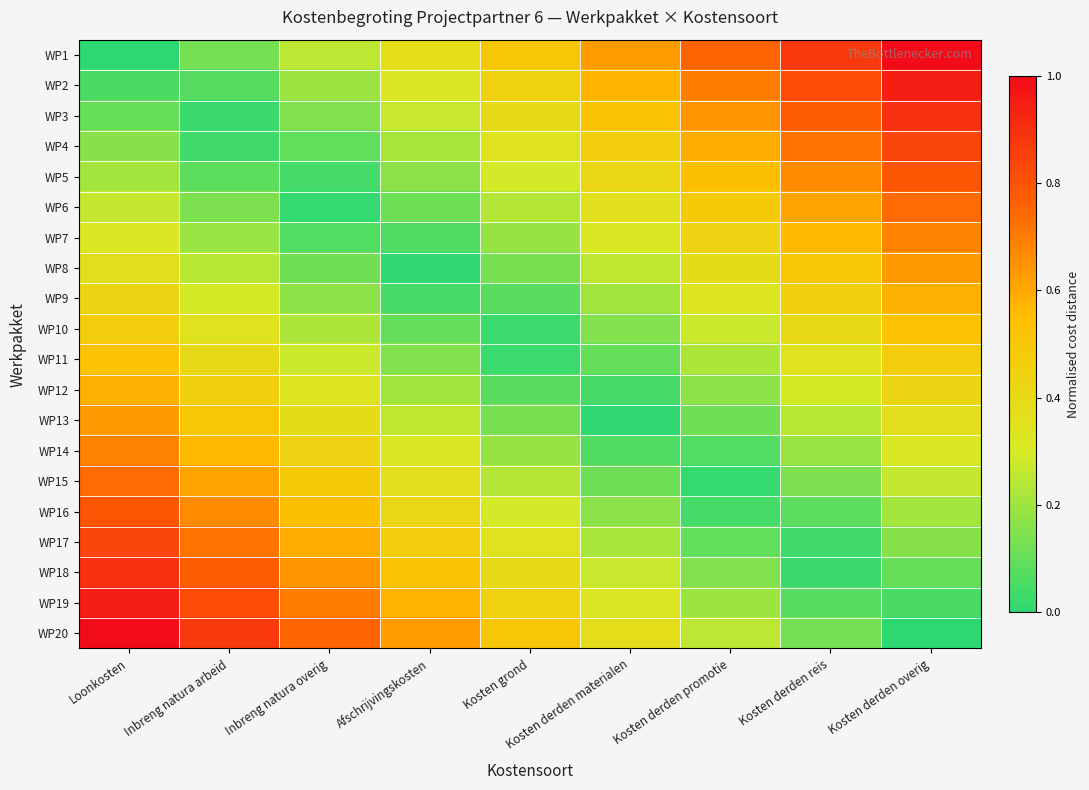

Reading left to right, what are all the values shown in this chart?

WP1: Loonkosten=0.0	Inbreng natura arbeid=0.1	Inbreng natura overig=0.2	Afschrijvingskosten=0.4	Kosten grond=0.5	Kosten derden materialen=0.6	Kosten derden promotie=0.8	Kosten derden reis=0.9	Kosten derden overig=1.0
WP2: Loonkosten=0.1	Inbreng natura arbeid=0.1	Inbreng natura overig=0.2	Afschrijvingskosten=0.3	Kosten grond=0.4	Kosten derden materialen=0.6	Kosten derden promotie=0.7	Kosten derden reis=0.8	Kosten derden overig=0.9
WP3: Loonkosten=0.1	Inbreng natura arbeid=0.0	Inbreng natura overig=0.1	Afschrijvingskosten=0.3	Kosten grond=0.4	Kosten derden materialen=0.5	Kosten derden promotie=0.6	Kosten derden reis=0.8	Kosten derden overig=0.9
WP4: Loonkosten=0.2	Inbreng natura arbeid=0.0	Inbreng natura overig=0.1	Afschrijvingskosten=0.2	Kosten grond=0.3	Kosten derden materialen=0.5	Kosten derden promotie=0.6	Kosten derden reis=0.7	Kosten derden overig=0.8
WP5: Loonkosten=0.2	Inbreng natura arbeid=0.1	Inbreng natura overig=0.0	Afschrijvingskosten=0.2	Kosten grond=0.3	Kosten derden materialen=0.4	Kosten derden promotie=0.5	Kosten derden reis=0.7	Kosten derden overig=0.8
WP6: Loonkosten=0.3	Inbreng natura arbeid=0.1	Inbreng natura overig=0.0	Afschrijvingskosten=0.1	Kosten grond=0.2	Kosten derden materialen=0.4	Kosten derden promotie=0.5	Kosten derden reis=0.6	Kosten derden overig=0.7
WP7: Loonkosten=0.3	Inbreng natura arbeid=0.2	Inbreng natura overig=0.1	Afschrijvingskosten=0.1	Kosten grond=0.2	Kosten derden materialen=0.3	Kosten derden promotie=0.4	Kosten derden reis=0.6	Kosten derden overig=0.7
WP8: Loonkosten=0.4	Inbreng natura arbeid=0.2	Inbreng natura overig=0.1	Afschrijvingskosten=0.0	Kosten grond=0.1	Kosten derden materialen=0.3	Kosten derden promotie=0.4	Kosten derden reis=0.5	Kosten derden overig=0.6
WP9: Loonkosten=0.4	Inbreng natura arbeid=0.3	Inbreng natura overig=0.2	Afschrijvingskosten=0.0	Kosten grond=0.1	Kosten derden materialen=0.2	Kosten derden promotie=0.3	Kosten derden reis=0.5	Kosten derden overig=0.6
WP10: Loonkosten=0.5	Inbreng natura arbeid=0.3	Inbreng natura overig=0.2	Afschrijvingskosten=0.1	Kosten grond=0.0	Kosten derden materialen=0.2	Kosten derden promotie=0.3	Kosten derden reis=0.4	Kosten derden overig=0.5
WP11: Loonkosten=0.5	Inbreng natura arbeid=0.4	Inbreng natura overig=0.3	Afschrijvingskosten=0.2	Kosten grond=0.0	Kosten derden materialen=0.1	Kosten derden promotie=0.2	Kosten derden reis=0.3	Kosten derden overig=0.5
WP12: Loonkosten=0.6	Inbreng natura arbeid=0.5	Inbreng natura overig=0.3	Afschrijvingskosten=0.2	Kosten grond=0.1	Kosten derden materialen=0.0	Kosten derden promotie=0.2	Kosten derden reis=0.3	Kosten derden overig=0.4
WP13: Loonkosten=0.6	Inbreng natura arbeid=0.5	Inbreng natura overig=0.4	Afschrijvingskosten=0.3	Kosten grond=0.1	Kosten derden materialen=0.0	Kosten derden promotie=0.1	Kosten derden reis=0.2	Kosten derden overig=0.4
WP14: Loonkosten=0.7	Inbreng natura arbeid=0.6	Inbreng natura overig=0.4	Afschrijvingskosten=0.3	Kosten grond=0.2	Kosten derden materialen=0.1	Kosten derden promotie=0.1	Kosten derden reis=0.2	Kosten derden overig=0.3
WP15: Loonkosten=0.7	Inbreng natura arbeid=0.6	Inbreng natura overig=0.5	Afschrijvingskosten=0.4	Kosten grond=0.2	Kosten derden materialen=0.1	Kosten derden promotie=0.0	Kosten derden reis=0.1	Kosten derden overig=0.3
WP16: Loonkosten=0.8	Inbreng natura arbeid=0.7	Inbreng natura overig=0.5	Afschrijvingskosten=0.4	Kosten grond=0.3	Kosten derden materialen=0.2	Kosten derden promotie=0.0	Kosten derden reis=0.1	Kosten derden overig=0.2
WP17: Loonkosten=0.8	Inbreng natura arbeid=0.7	Inbreng natura overig=0.6	Afschrijvingskosten=0.5	Kosten grond=0.3	Kosten derden materialen=0.2	Kosten derden promotie=0.1	Kosten derden reis=0.0	Kosten derden overig=0.2
WP18: Loonkosten=0.9	Inbreng natura arbeid=0.8	Inbreng natura overig=0.6	Afschrijvingskosten=0.5	Kosten grond=0.4	Kosten derden materialen=0.3	Kosten derden promotie=0.1	Kosten derden reis=0.0	Kosten derden overig=0.1
WP19: Loonkosten=0.9	Inbreng natura arbeid=0.8	Inbreng natura overig=0.7	Afschrijvingskosten=0.6	Kosten grond=0.4	Kosten derden materialen=0.3	Kosten derden promotie=0.2	Kosten derden reis=0.1	Kosten derden overig=0.1
WP20: Loonkosten=1.0	Inbreng natura arbeid=0.9	Inbreng natura overig=0.8	Afschrijvingskosten=0.6	Kosten grond=0.5	Kosten derden materialen=0.4	Kosten derden promotie=0.2	Kosten derden reis=0.1	Kosten derden overig=0.0